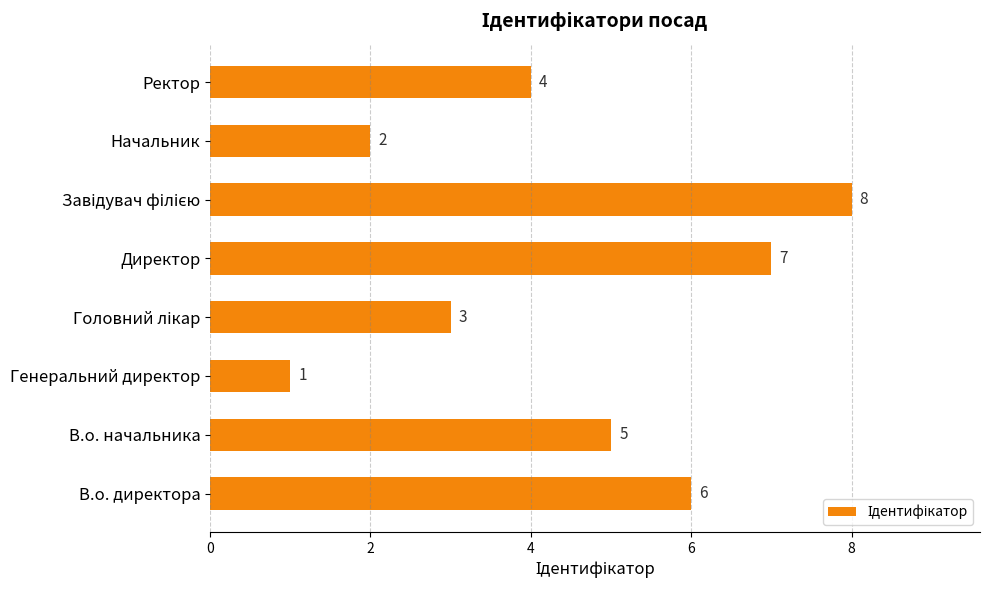

Are the bars grouped side by side (vs. stacked)?

No